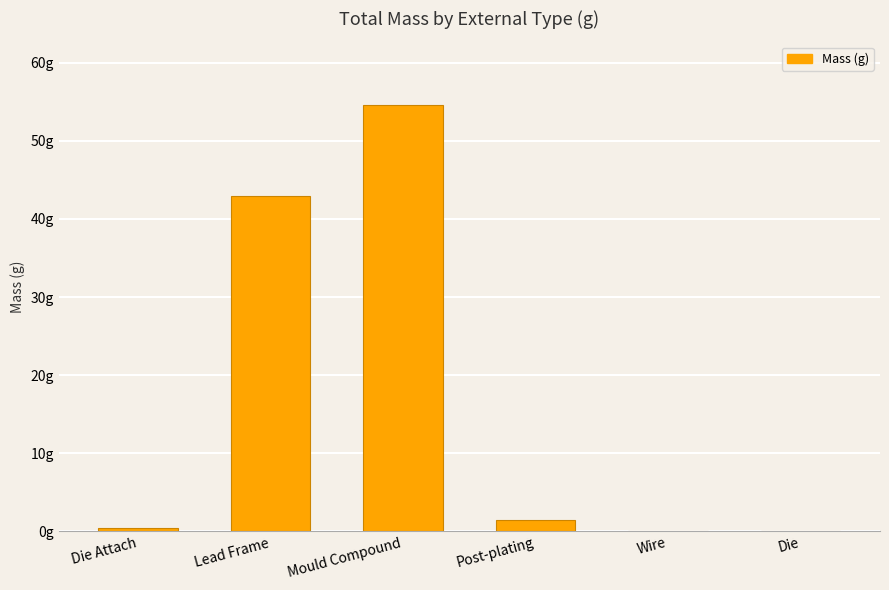

Between Die Attach and Post-plating, which is larger?

Post-plating